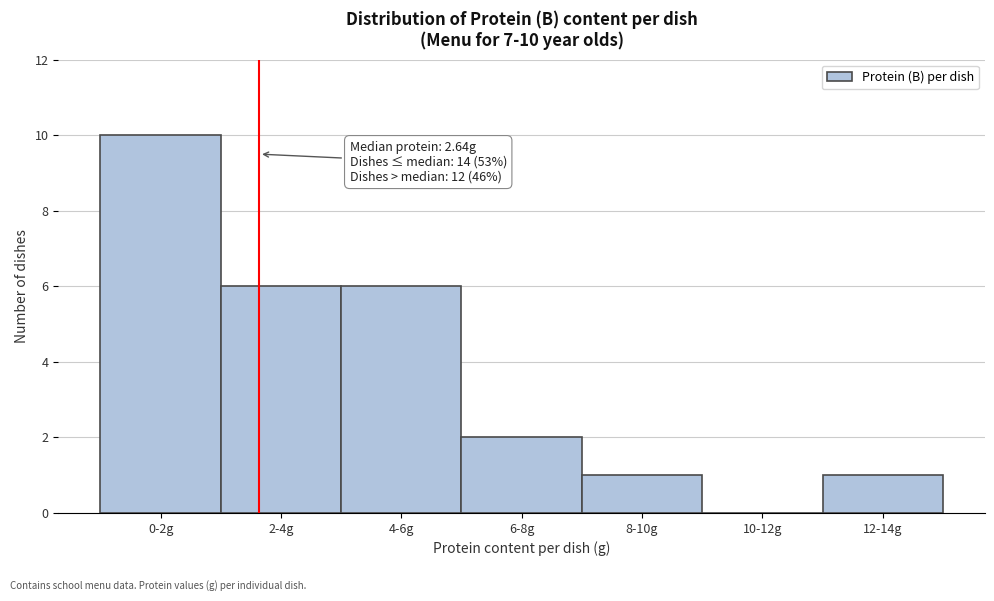

Reading left to right, list all the values displayed in this chart.

0-2g=10	2-4g=6	4-6g=6	6-8g=2	8-10g=1	10-12g=0	12-14g=1